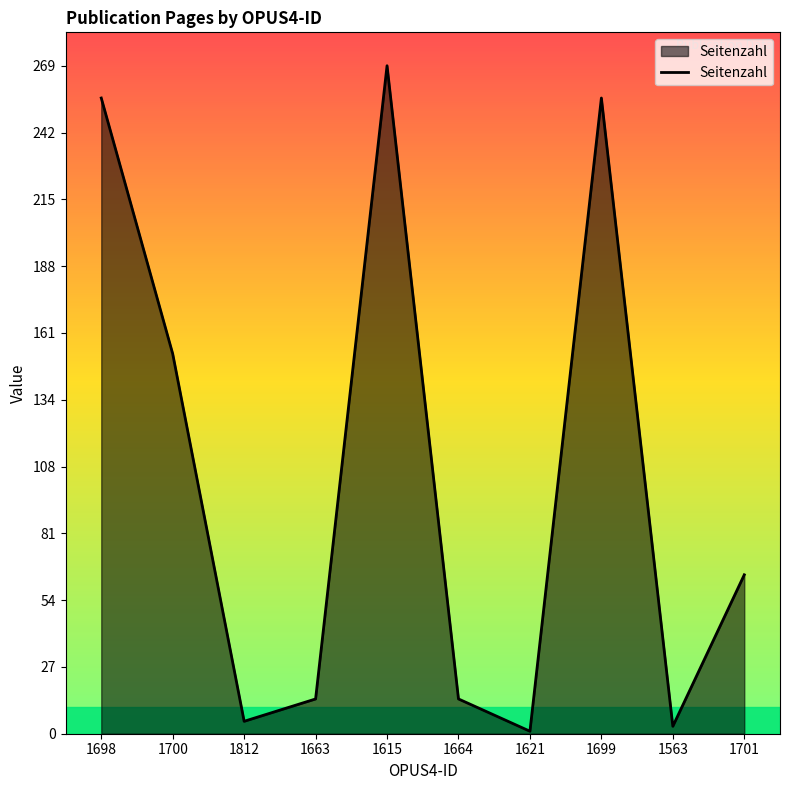

The chart shows a value of 3 at 1563. True or false?

True